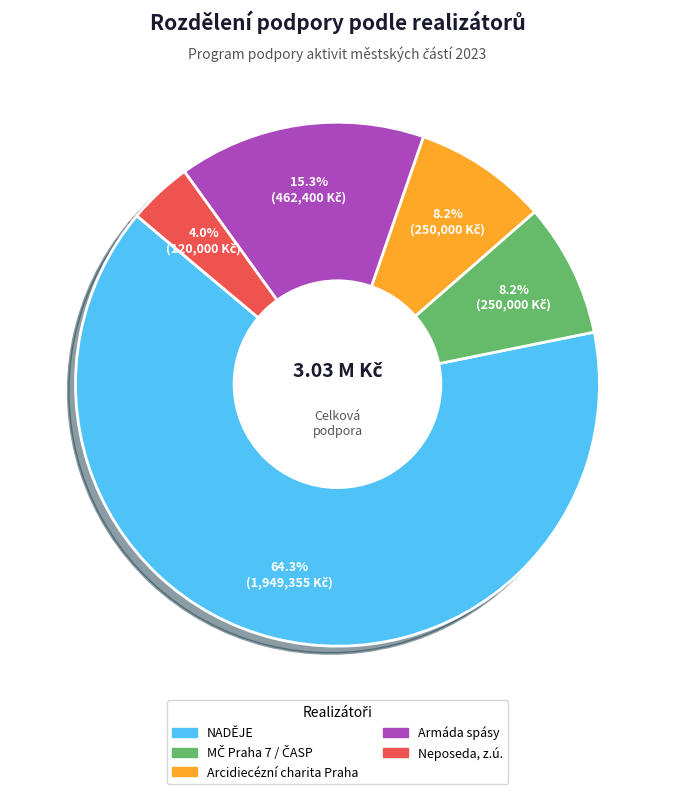

Does any single category account for the majority?

Yes